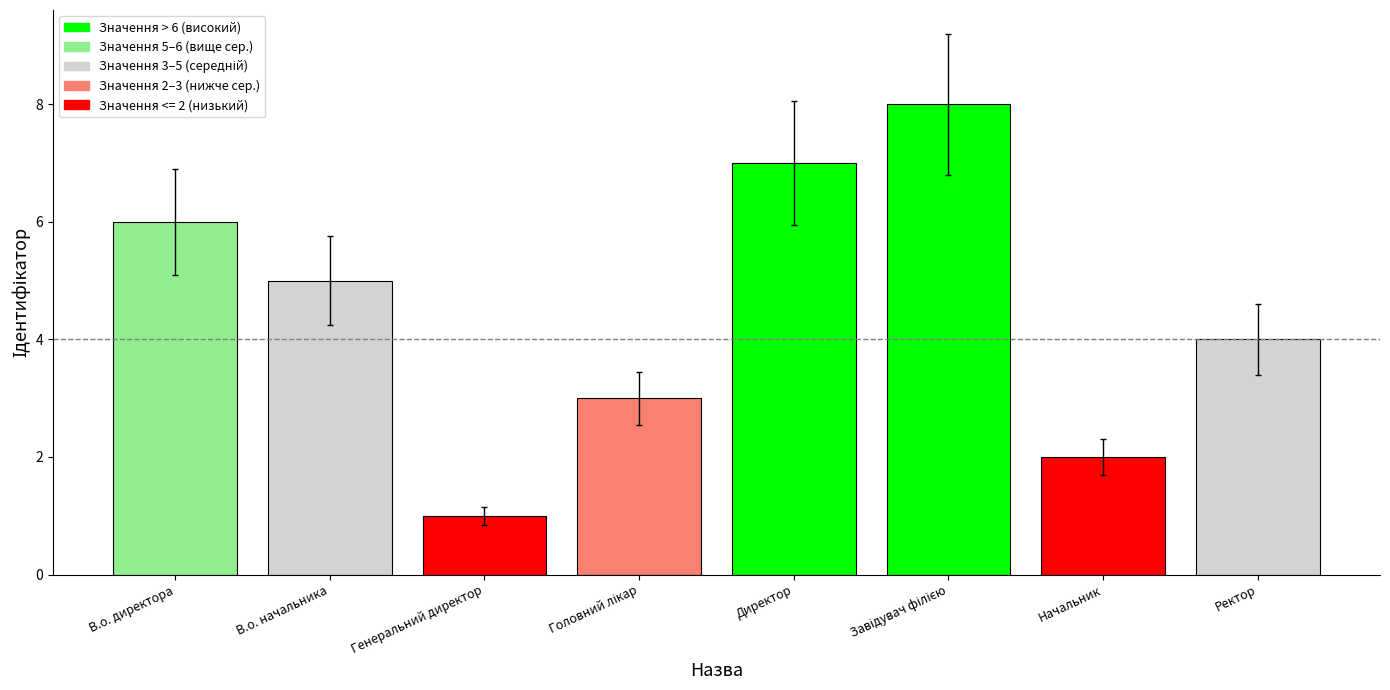

What is the difference between the maximum and second lowest values?

6